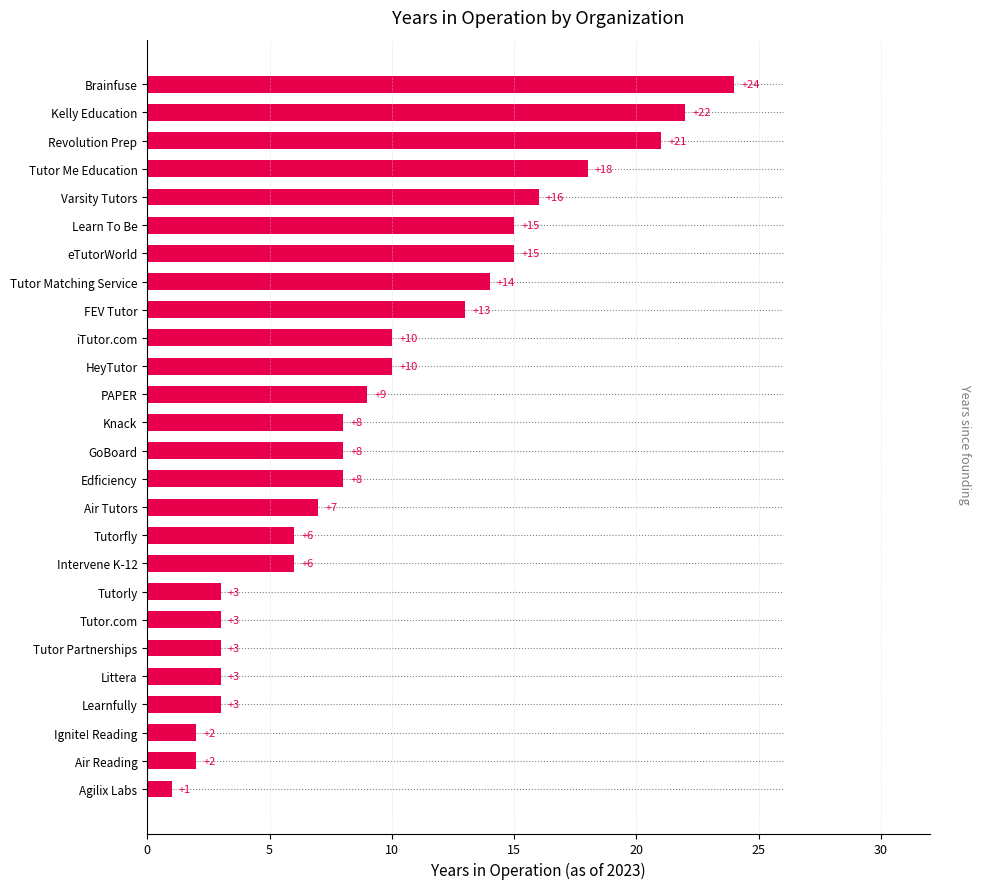

Reading bottom to top, extract all data points from this chart.

1	2	2	3	3	3	3	3	6	6	7	8	8	8	9	10	10	13	14	15	15	16	18	21	22	24